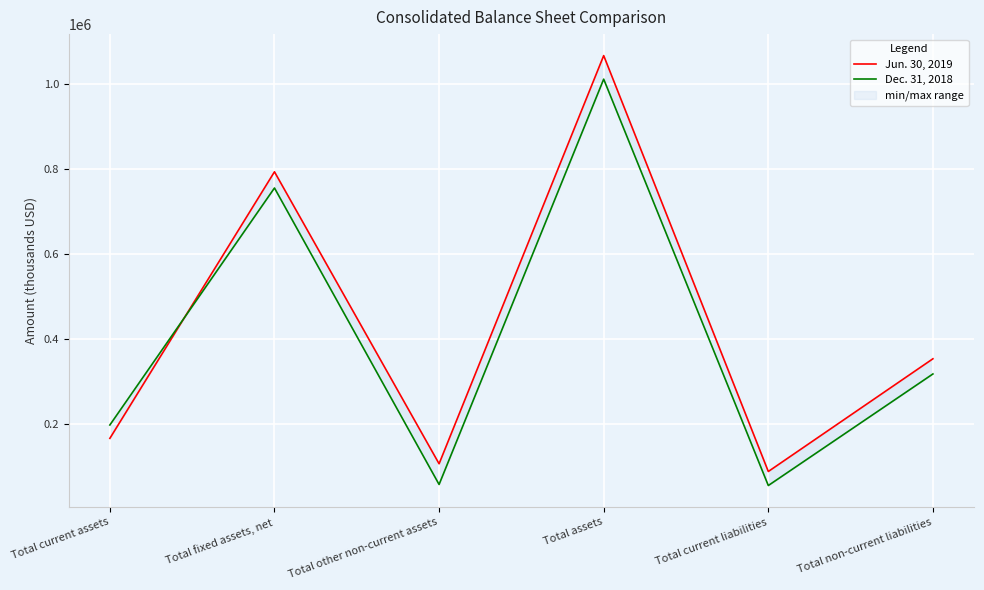

After their last crossing, which series has the higher values: Jun. 30, 2019 or Dec. 31, 2018?

Jun. 30, 2019